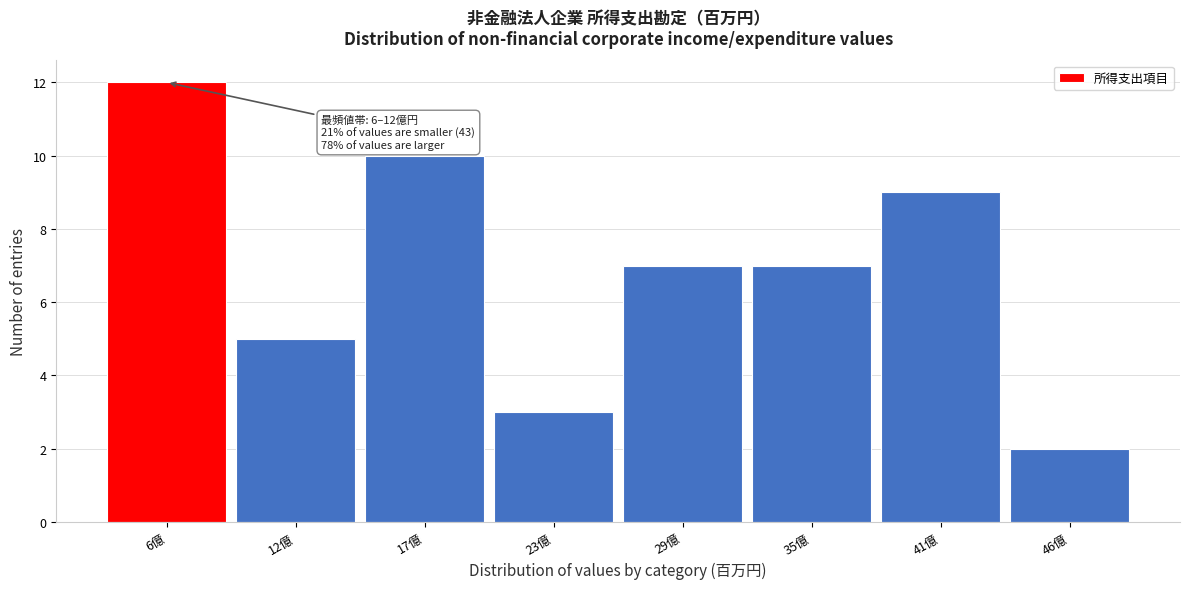

Reading left to right, what are all the values shown in this chart?

6億=12	12億=5	17億=10	23億=3	29億=7	35億=7	41億=9	46億=2